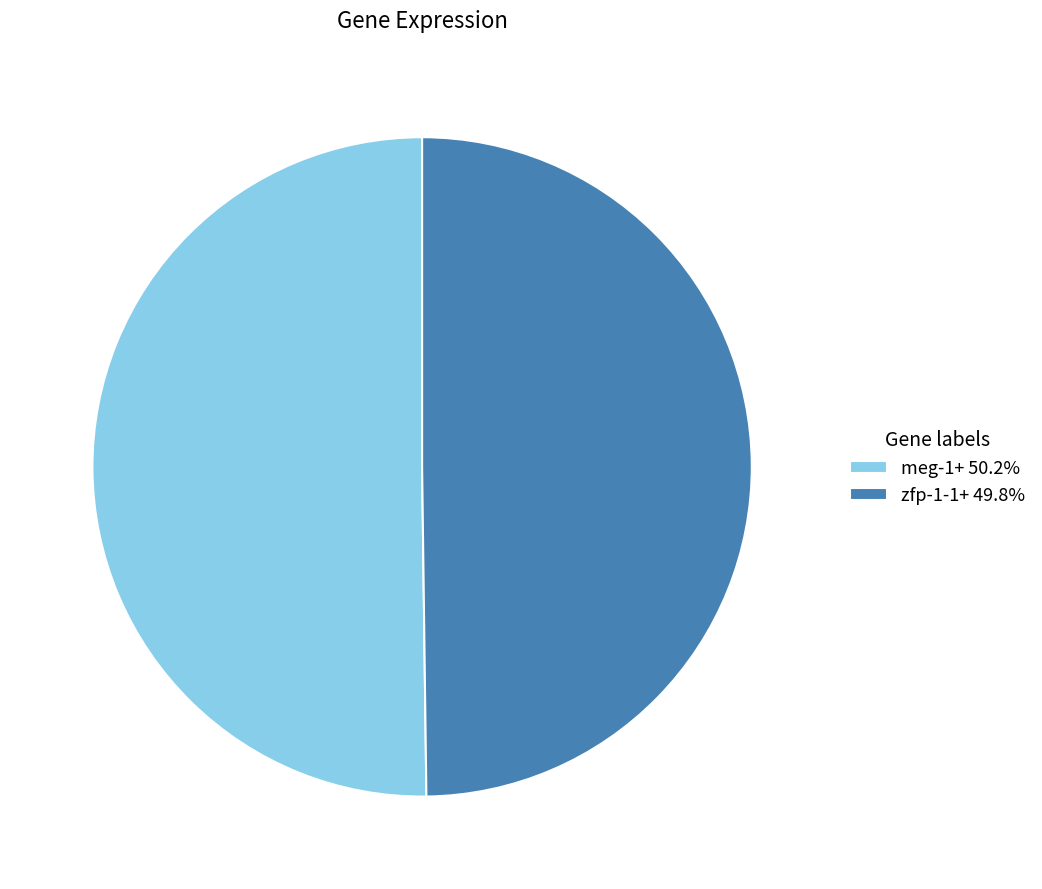

What is the ratio of the value at zfp-1-1+ to the value at meg-1+?

1.0